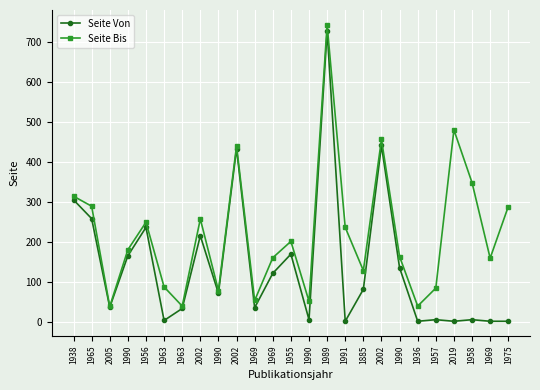

Between 1963 and 1975, which is larger?

1963